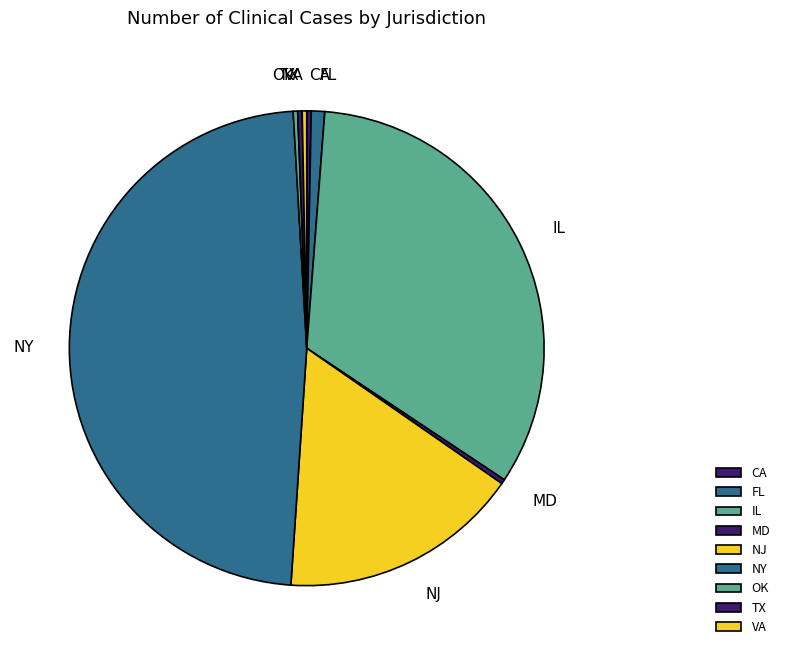

Is it true that TX is 8% of the pie?

False